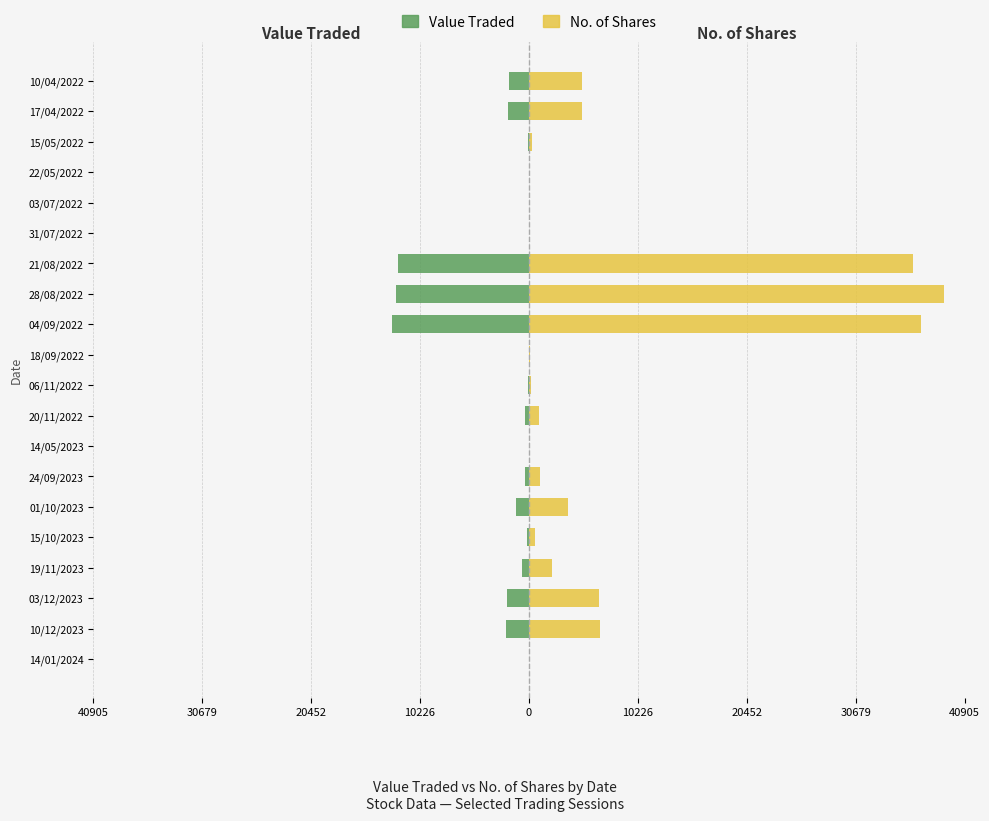

Reading left to right, extract all data points from this chart.

Value Traded: -1	-2189	-2059	-667	-172	-1201	-329	-3	-333	-53	-24	-12894	-12488	-12269	-19	-5	-20	-126	-1950	-1900
No. of Shares: 4	6633	6598	2150	556	3643	996	10	980	150	70	36840	38958	36075	50	14	50	332	5000	5000